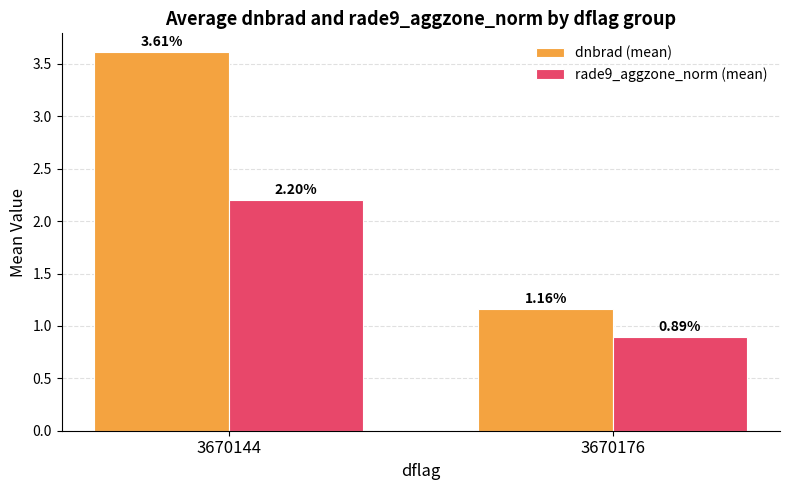

What is the total value across all series at 3670176?

2.1